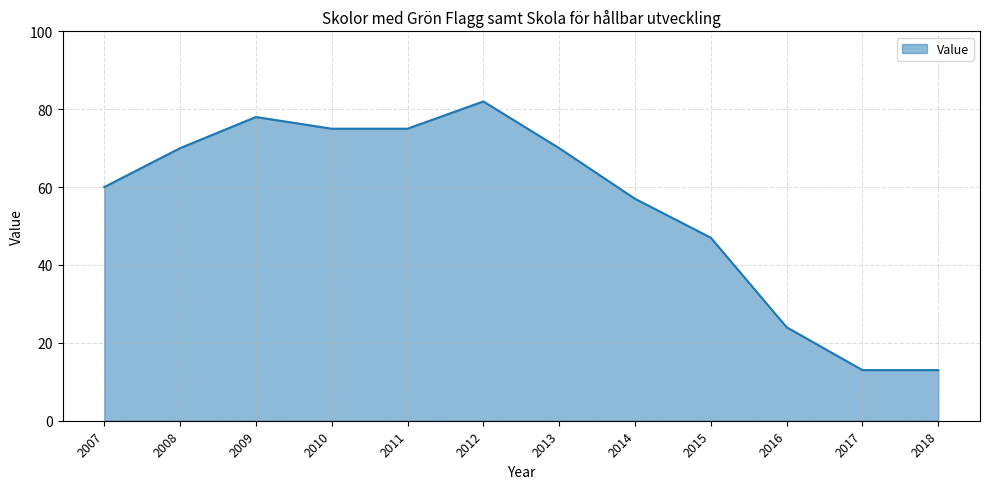

Is it true that the value at 2015 is 47?

True